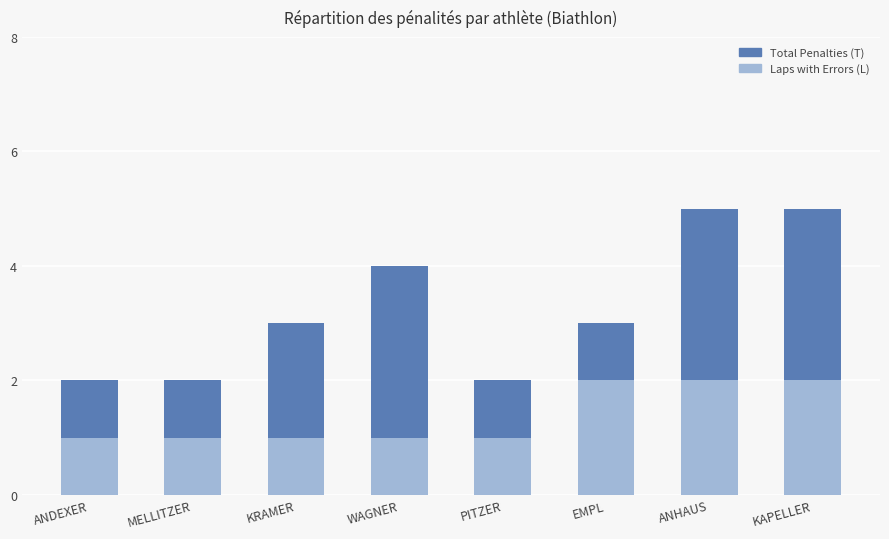

What is the difference between the second highest and minimum values in the Total Penalties (T) series?

3